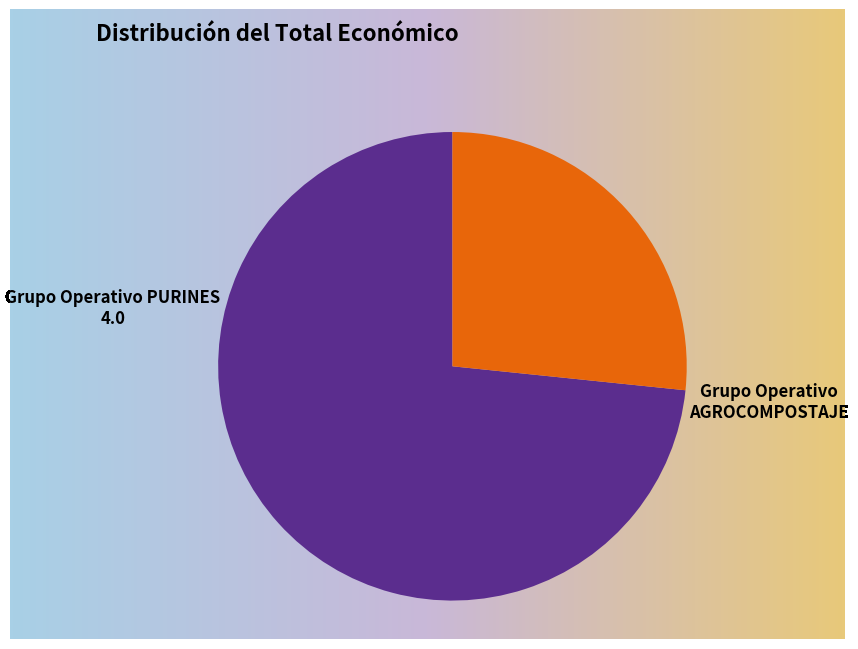

What is the change in value from Grupo Operativo PURINES 4.0 to Grupo Operativo AGROCOMPOSTAJE?

-5405166